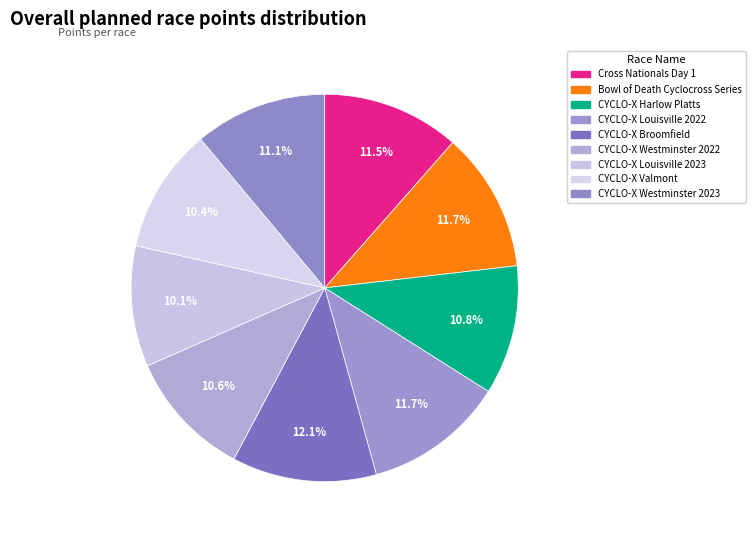

Does any single category account for the majority?

No